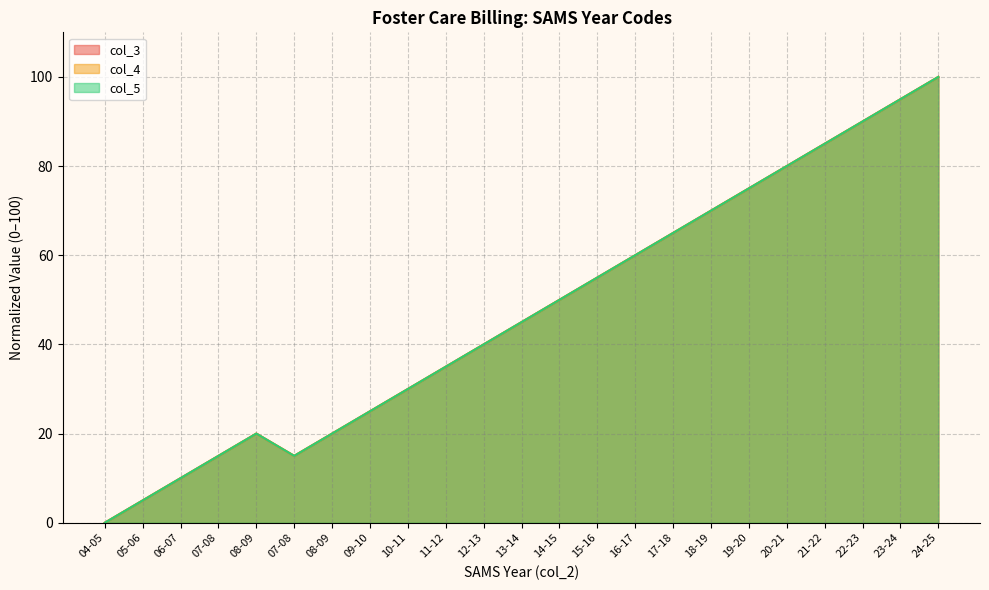

What is the label of the 14th point from the right?

11-12